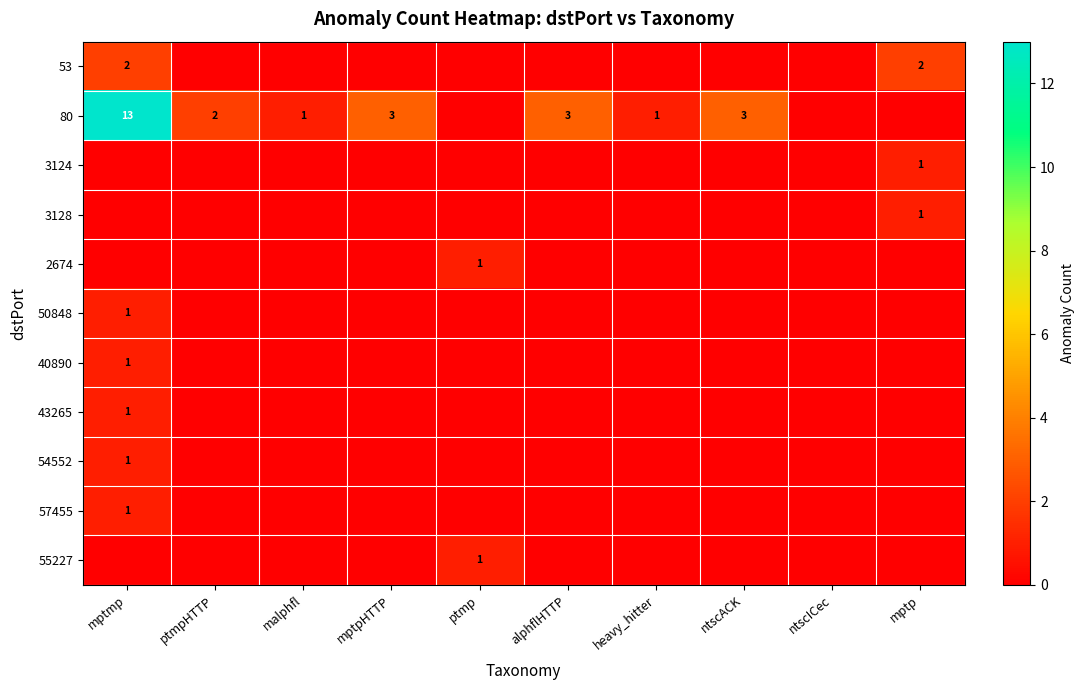

List the labels in order of 55227 value, smallest first.

mptmp, ptmpHTTP, malphfl, mptpHTTP, alphflHTTP, heavy_hitter, ntscACK, ntscICec, mptp, ptmp